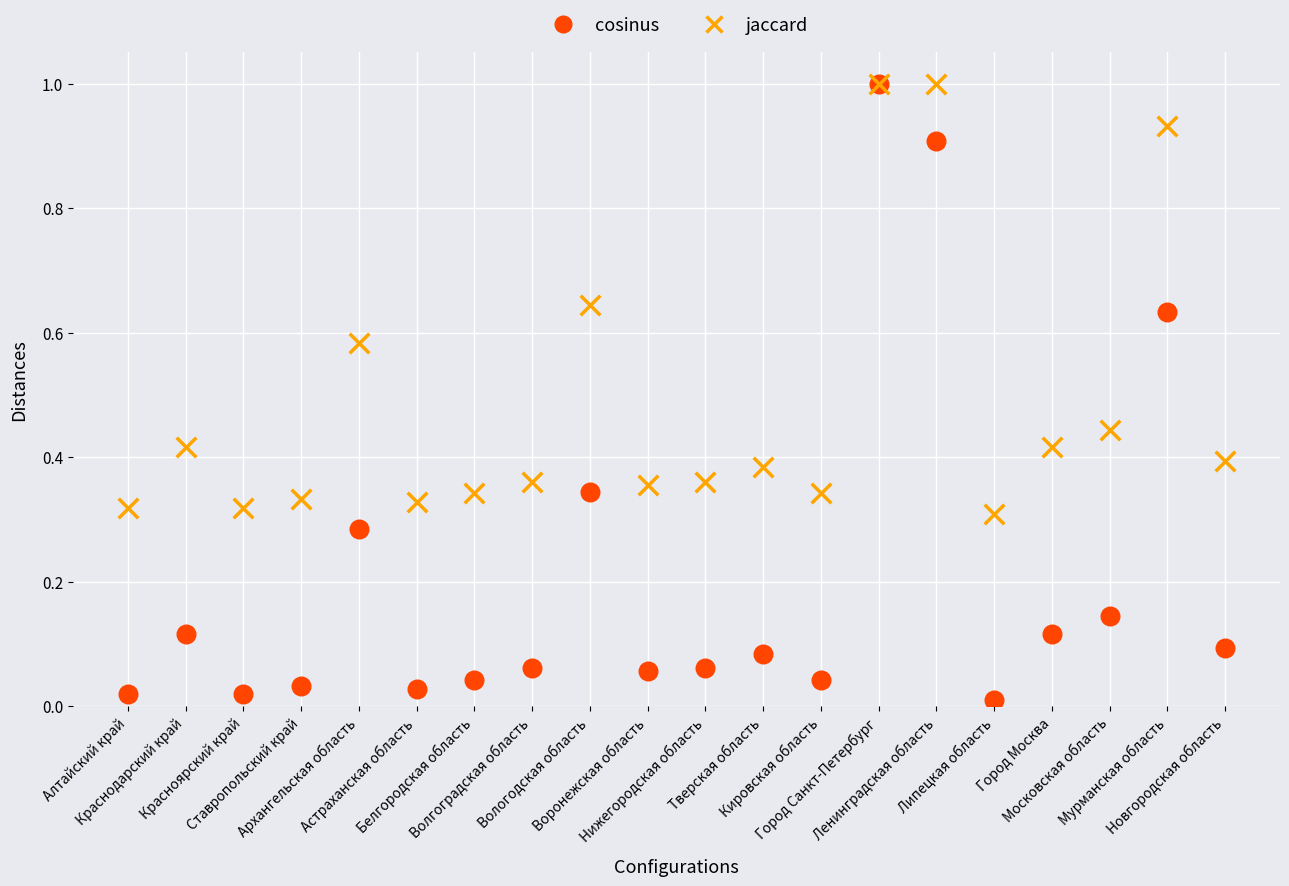

What are all the series names shown in the legend?

cosinus, jaccard